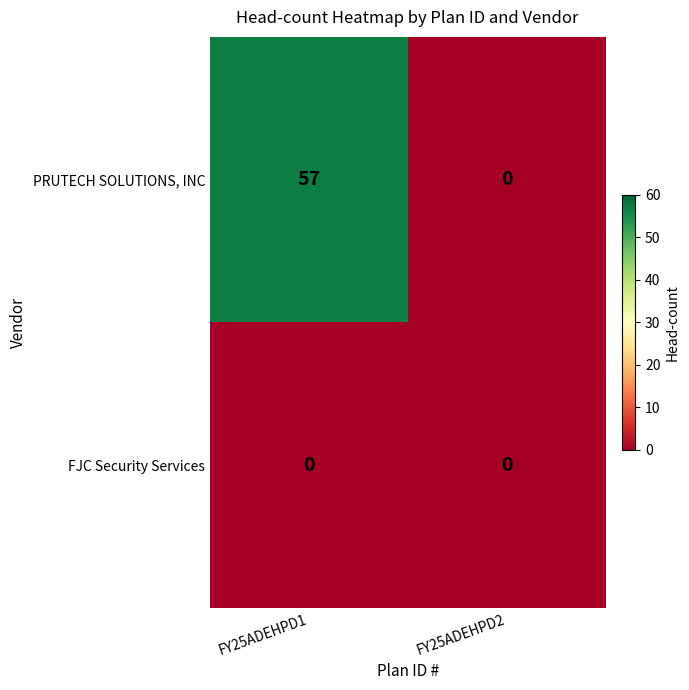

Reading left to right, extract all data points from this chart.

PRUTECH SOLUTIONS, INC: 57	0
FJC Security Services: 0	0